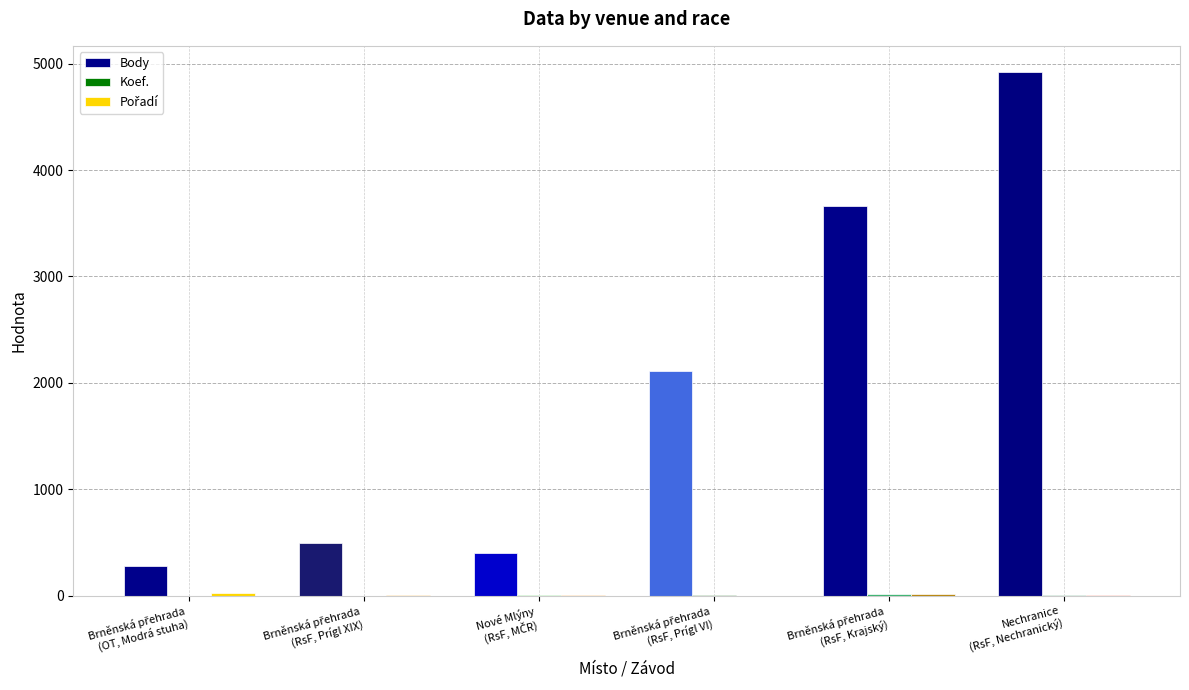

Which series has the largest total across all categories?

Body